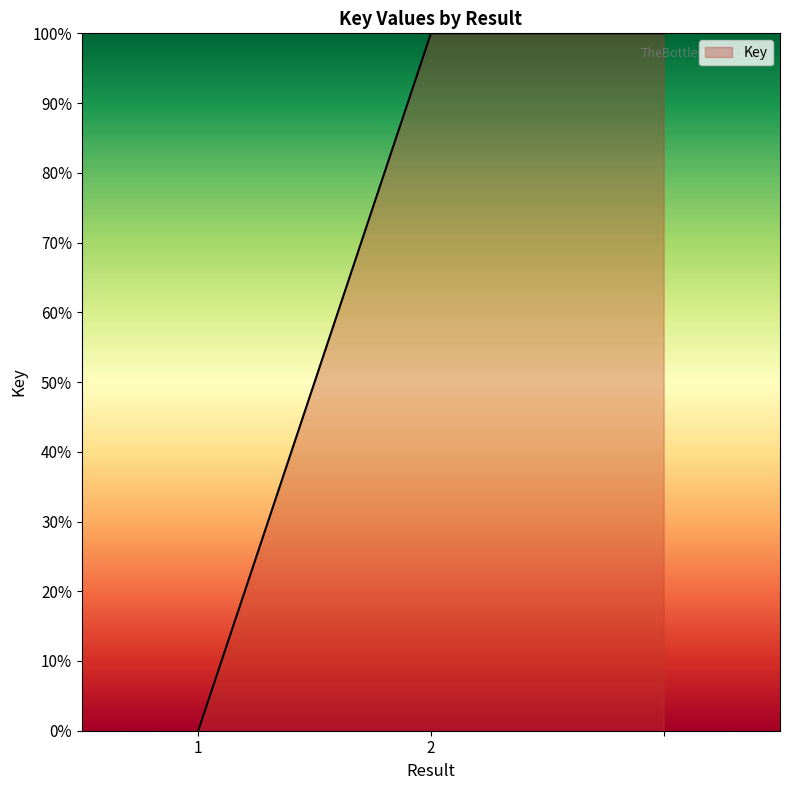

What is the sum of all values?

200